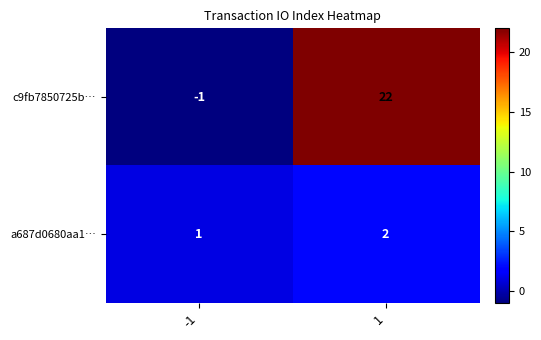

What is the total value across all series at 1?

24